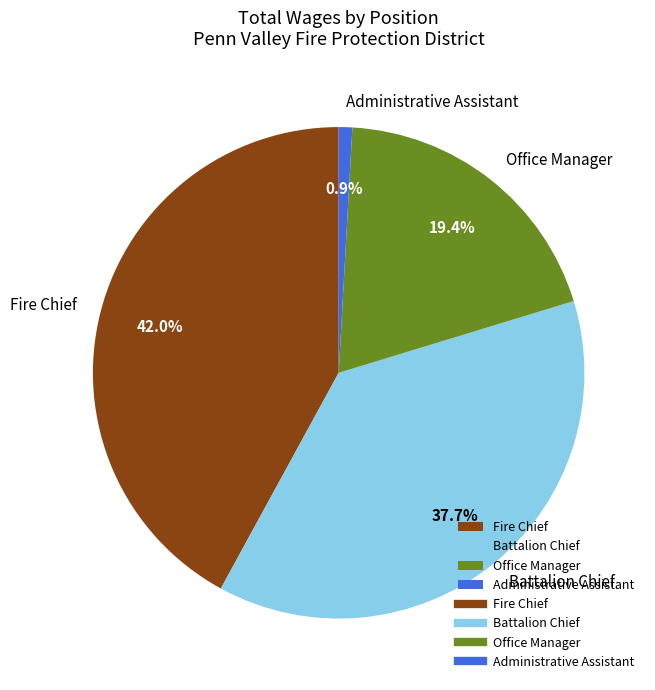

Which slice is the smallest?

Administrative Assistant